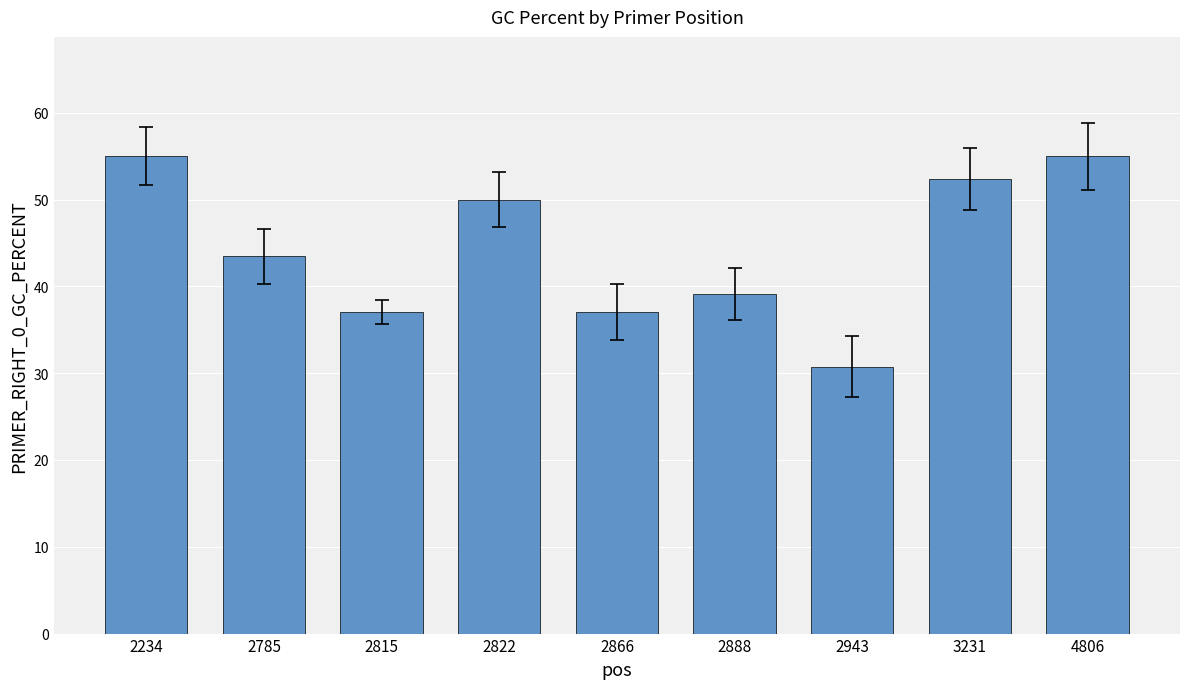

What is the value of the 6th bar from the left?

39.1